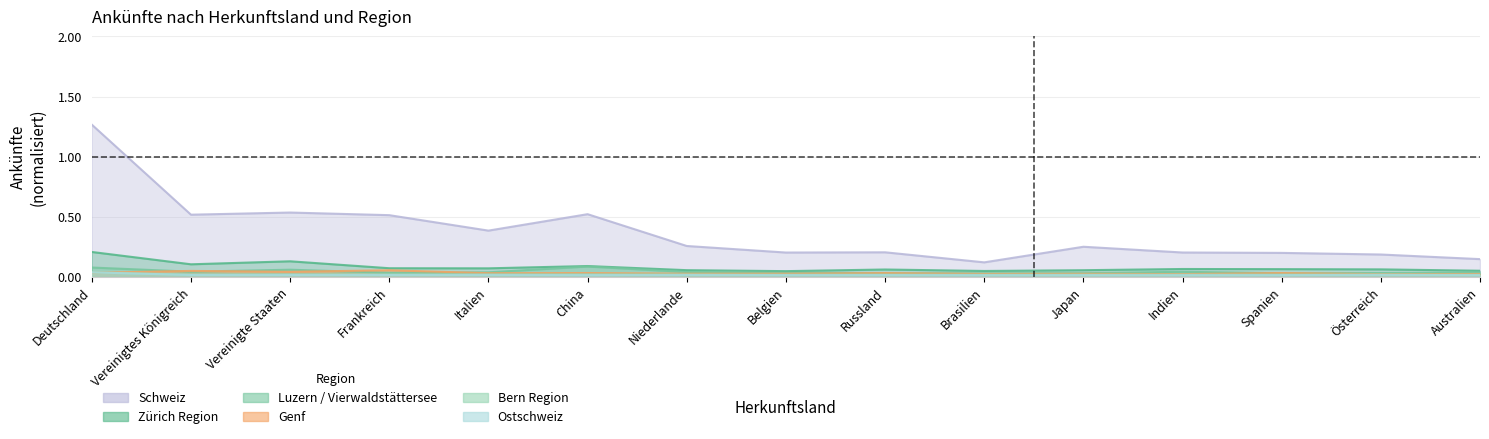

What is the difference between the highest and lowest values at Brasilien?

0.1